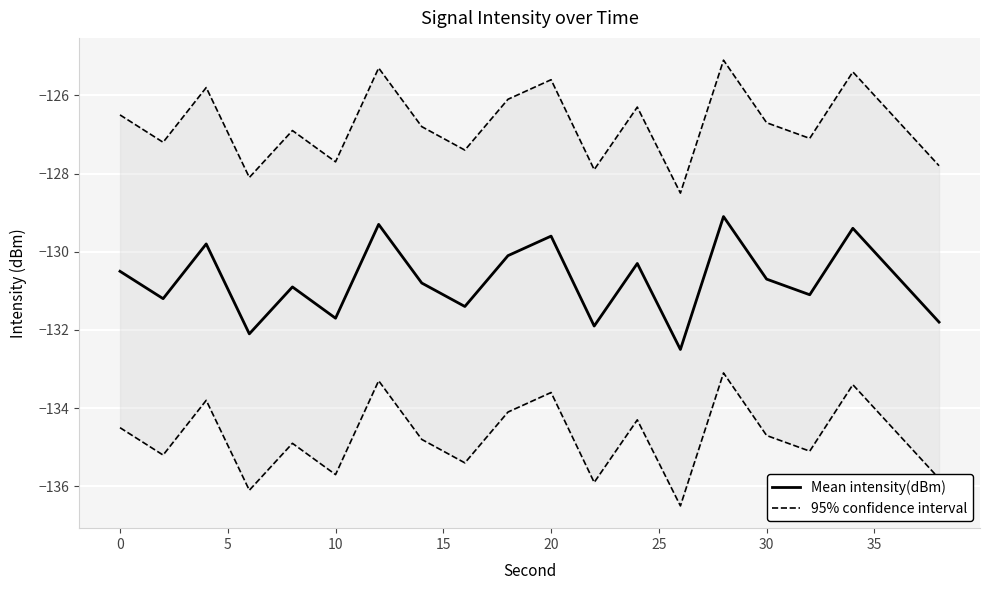

The Mean intensity(dBm) series shows -175.7 at 0. True or false?

False